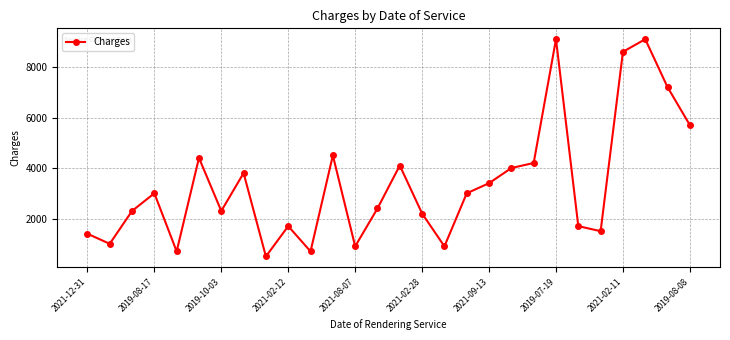

How many interior local peaks (higher than both neighbors) does the data have?

8